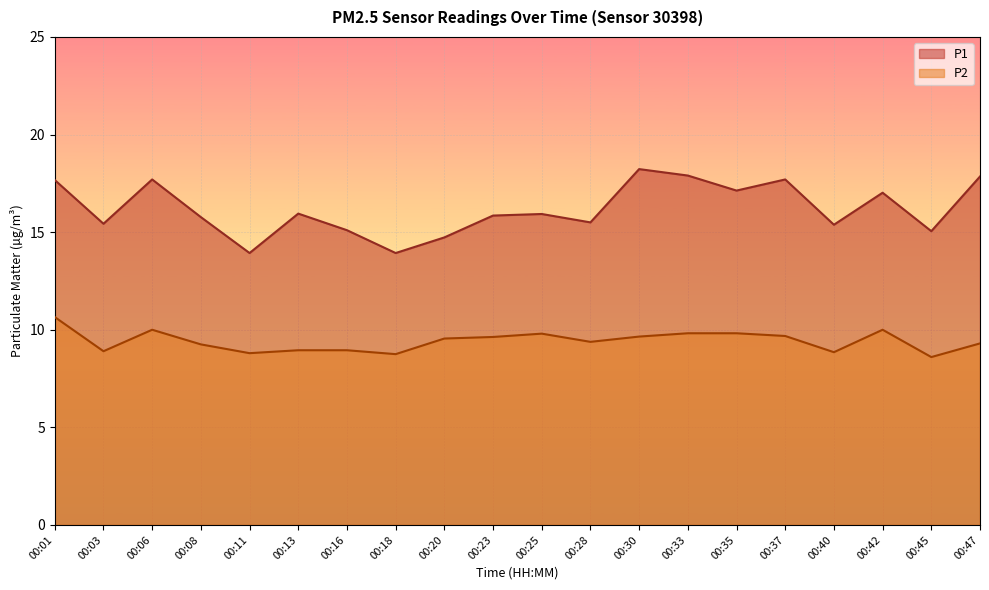

Reading left to right, extract all data points from this chart.

P1: 17.7	15.4	17.7	15.8	13.9	15.9	15.1	13.9	14.7	15.8	15.9	15.5	18.2	17.9	17.1	17.7	15.4	17.0	15.1	17.9
P2: 10.7	8.9	10.0	9.2	8.8	8.9	8.9	8.8	9.6	9.6	9.8	9.4	9.7	9.8	9.8	9.7	8.8	10.0	8.6	9.3